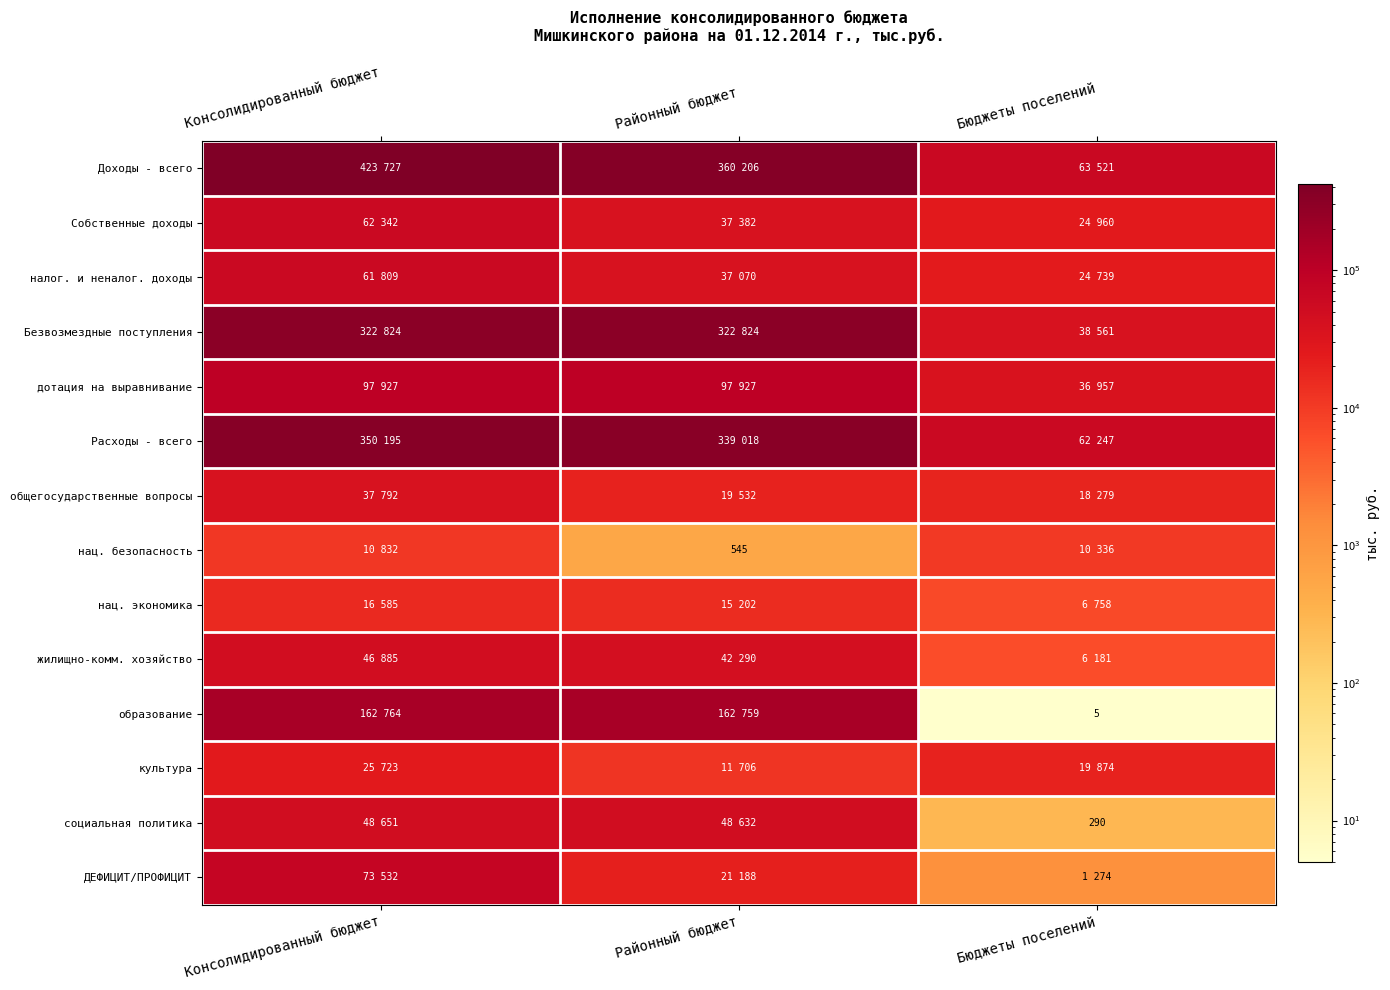

Is it true that ДЕФИЦИТ/ПРОФИЦИТ equals 21188 at Районный бюджет?

True